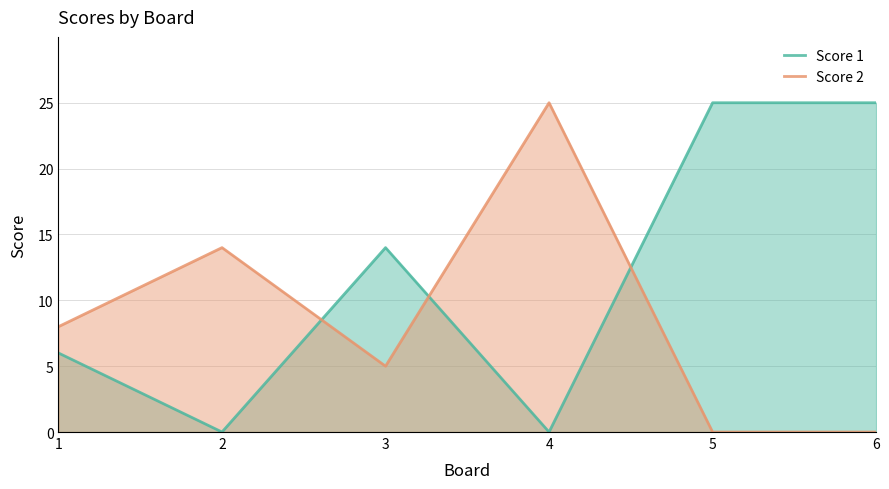

In Score 2, how many points are lower than both neighbors (excluding endpoints)?

1